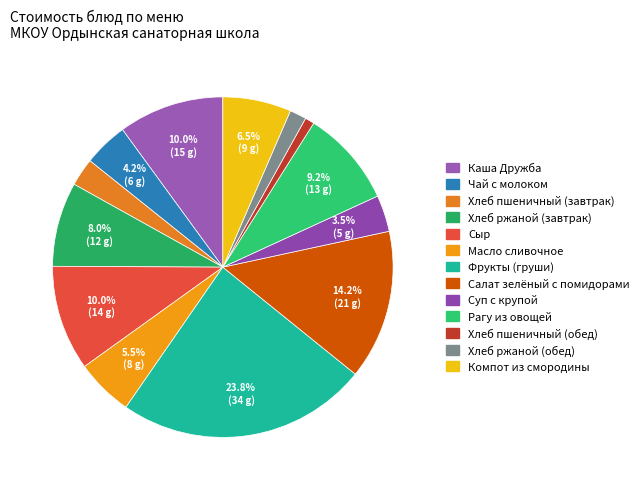

Is it true that Хлеб ржаной (завтрак) is 14% of the pie?

False